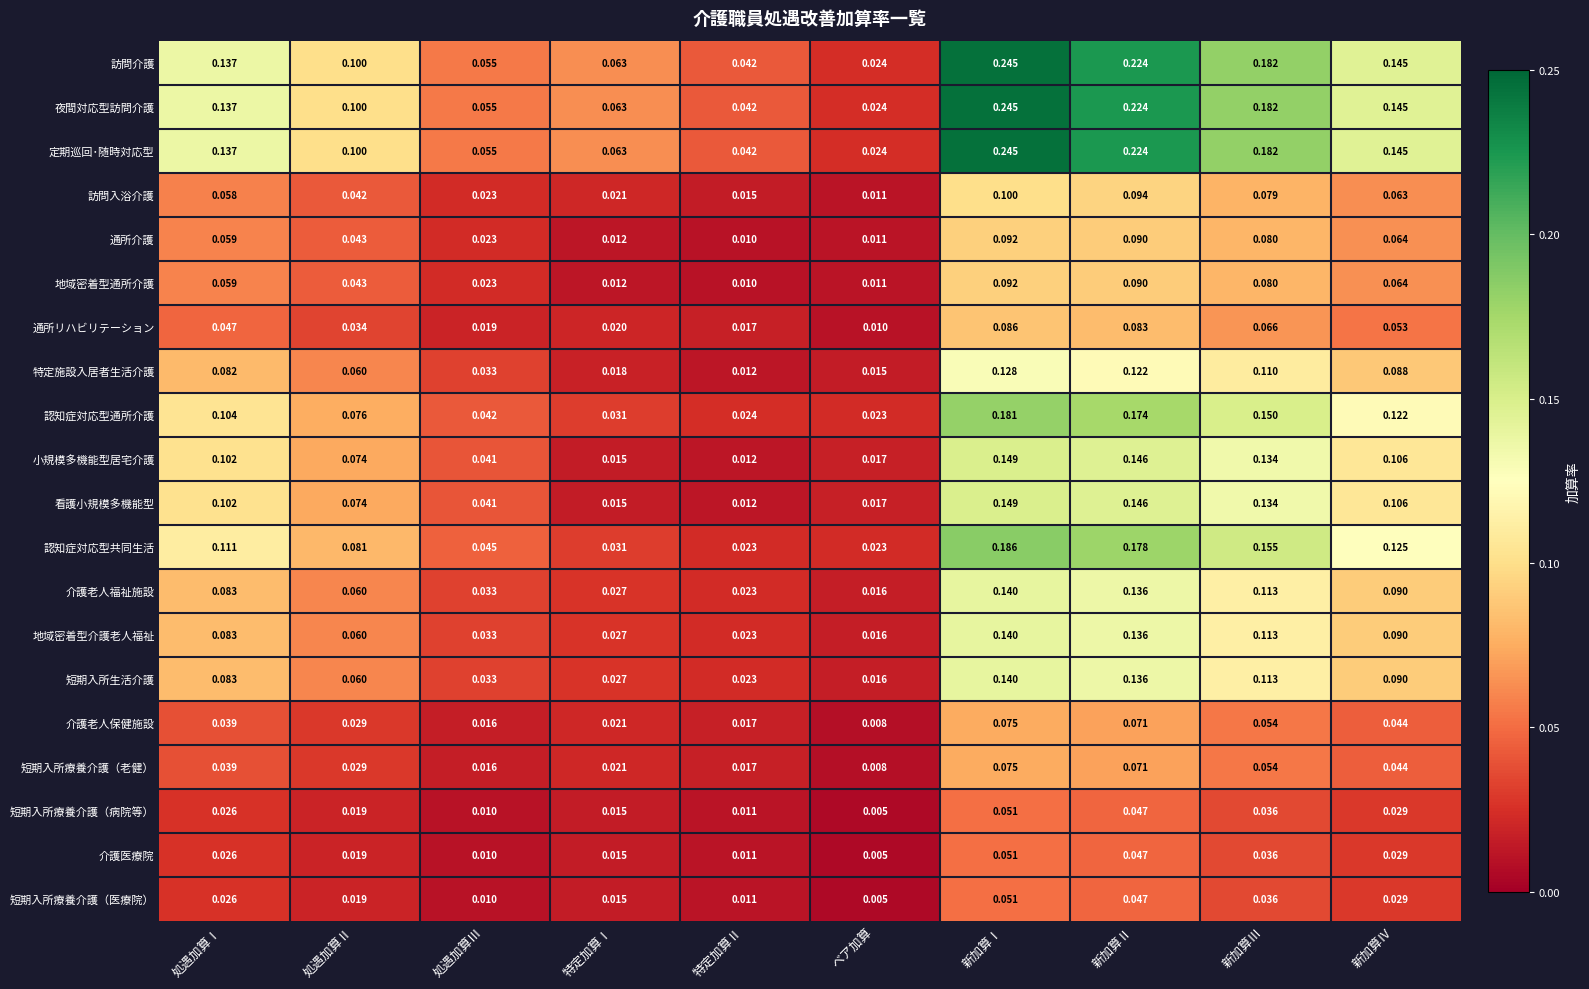

At which category is the sum across all series the highest?

新加算Ⅰ